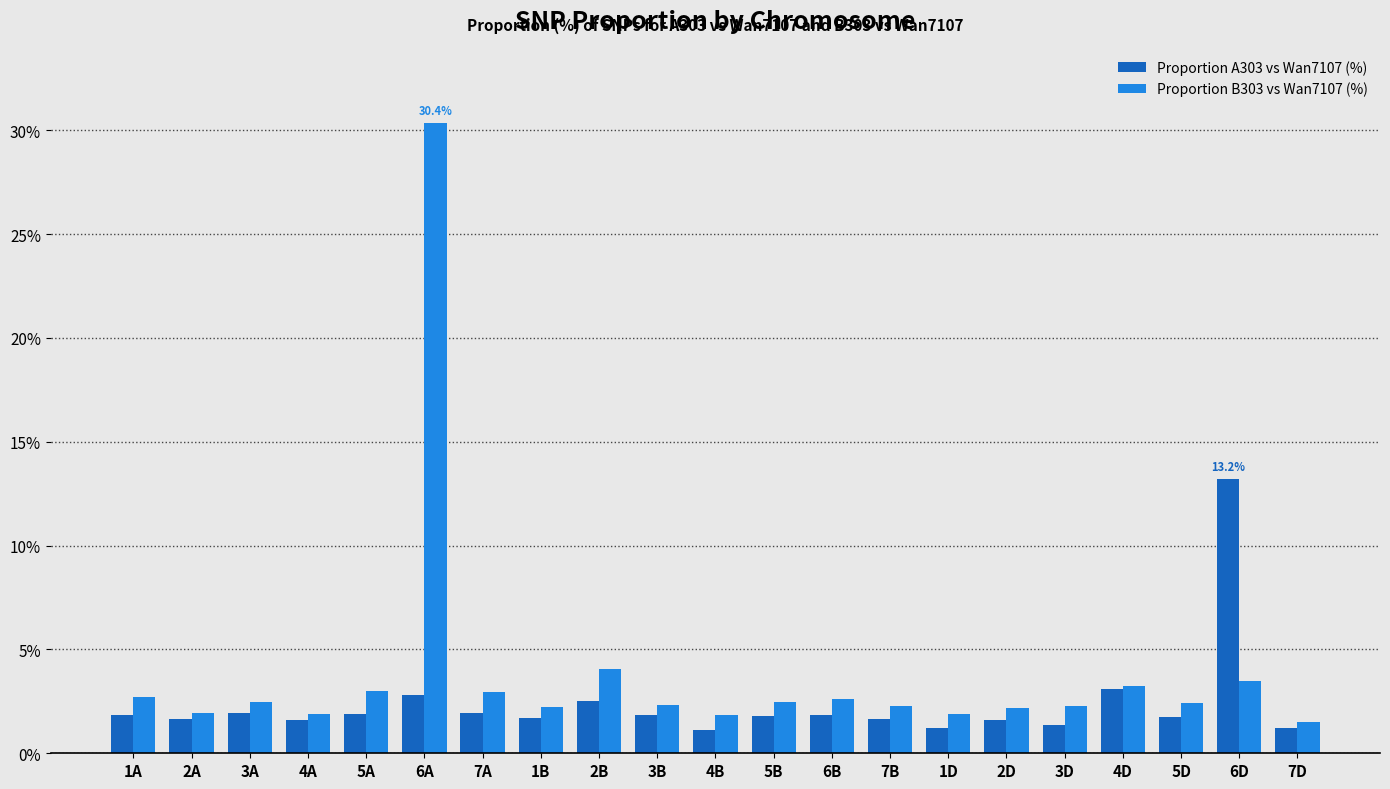

At which label does Proportion A303 vs Wan7107 (%) reach its peak?

6D